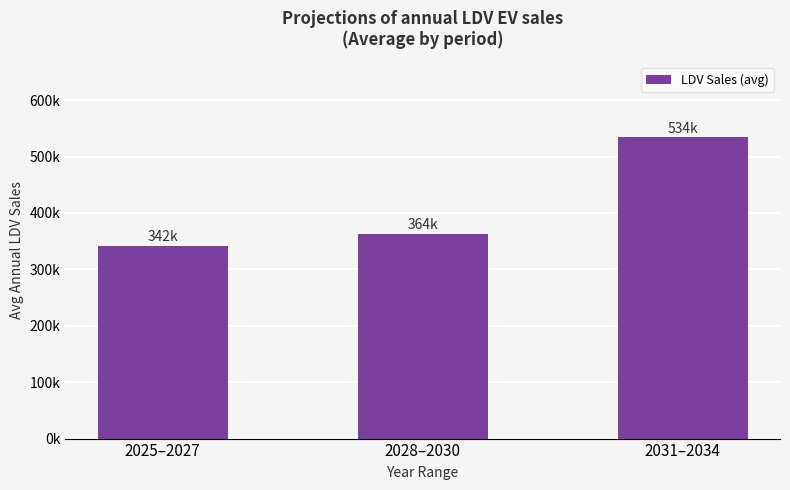

True or false: the data shows 140850.0 at 2031–2034.

False